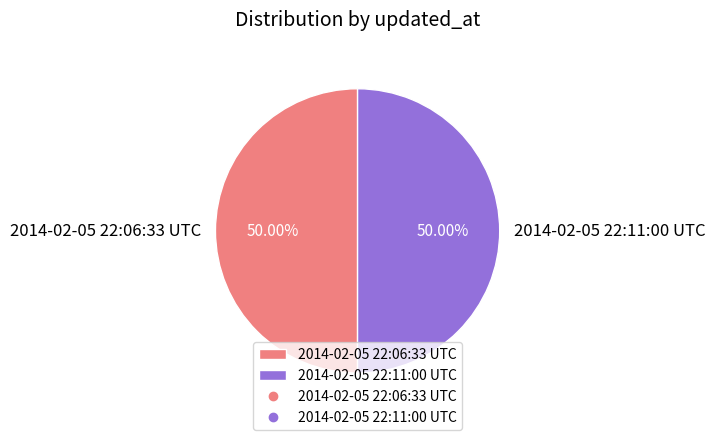

To the nearest percent, what is the average slice percentage?

50%